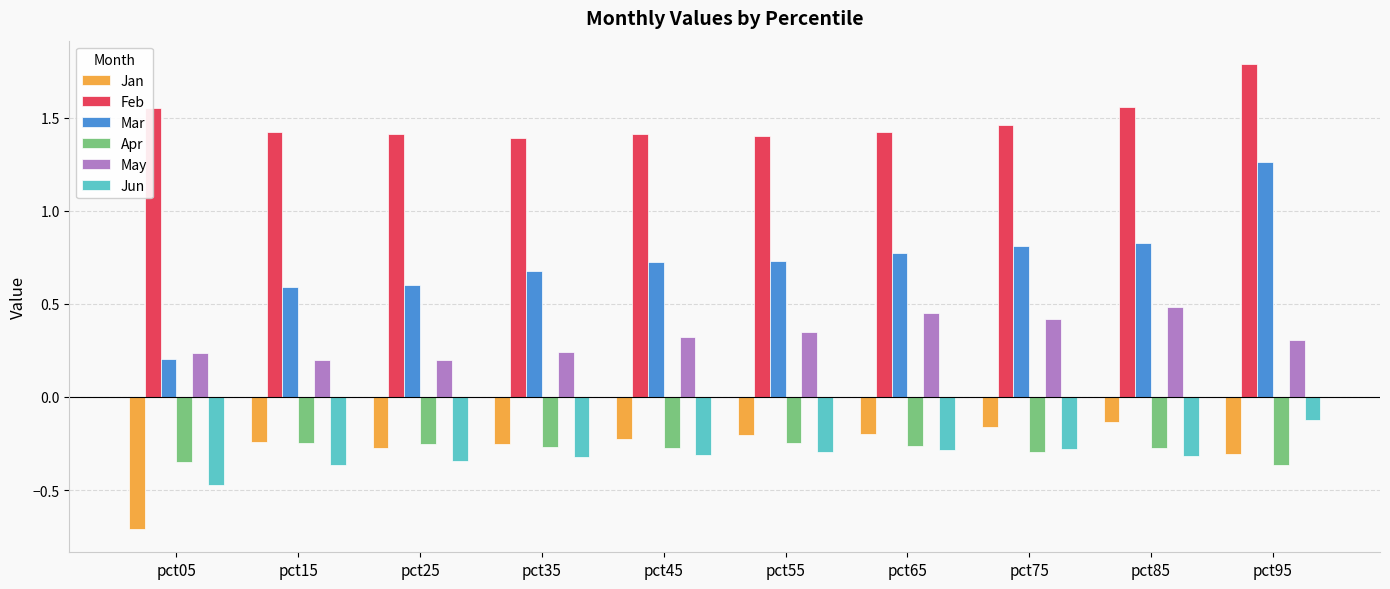

What are all the series names shown in the legend?

Jan, Feb, Mar, Apr, May, Jun